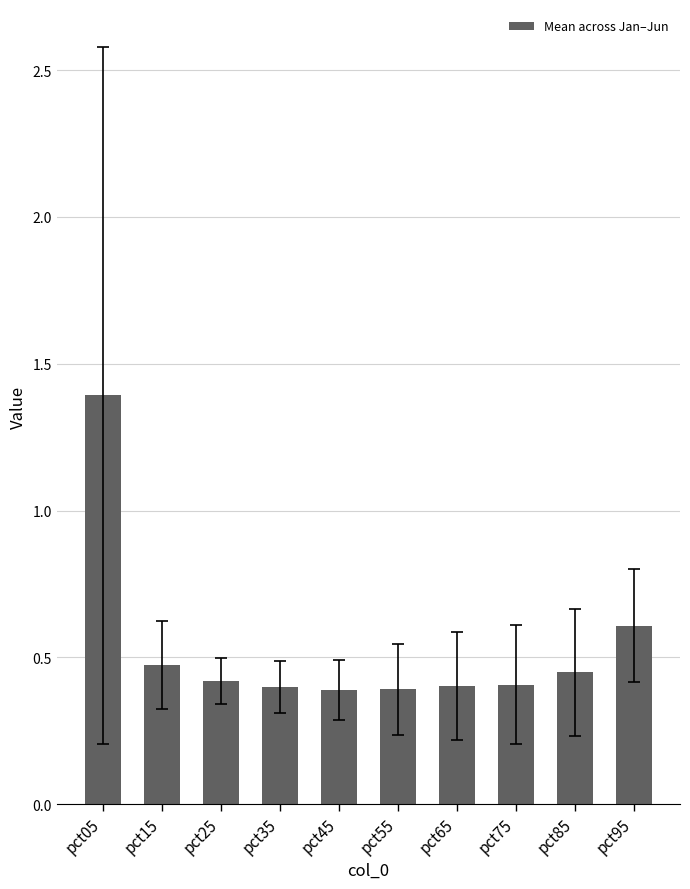

What is the difference between the maximum and second lowest values?

1.0